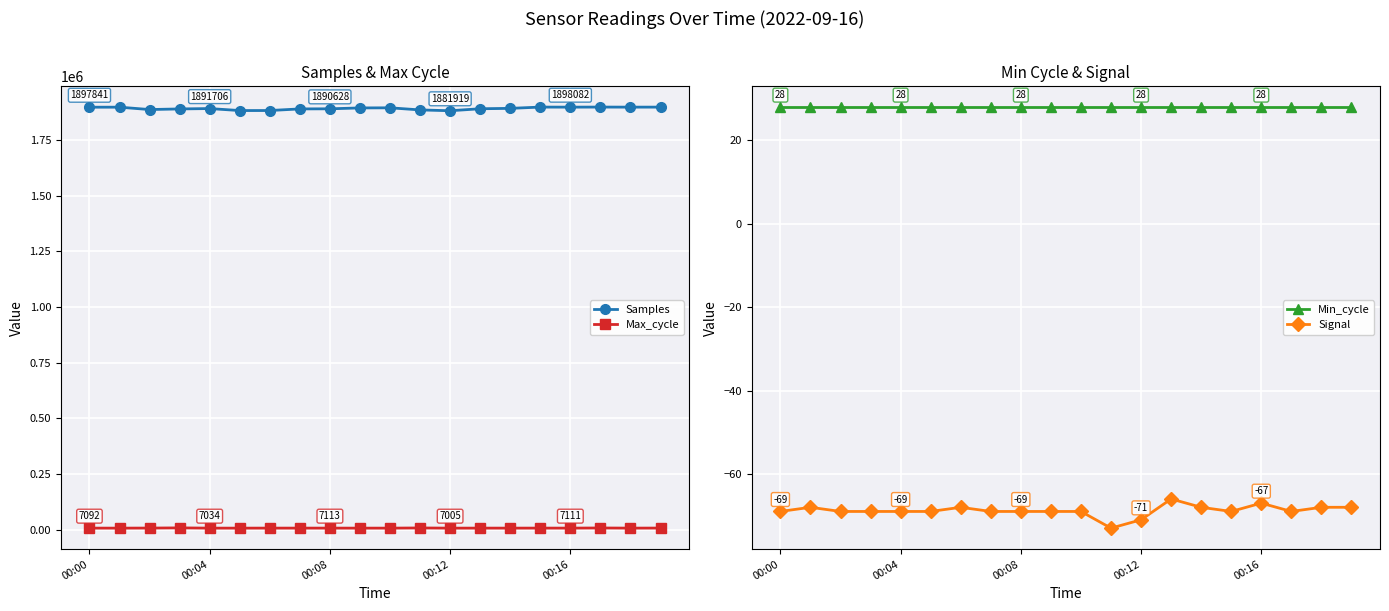

What is the difference between the highest and lowest values at 14?

1892673